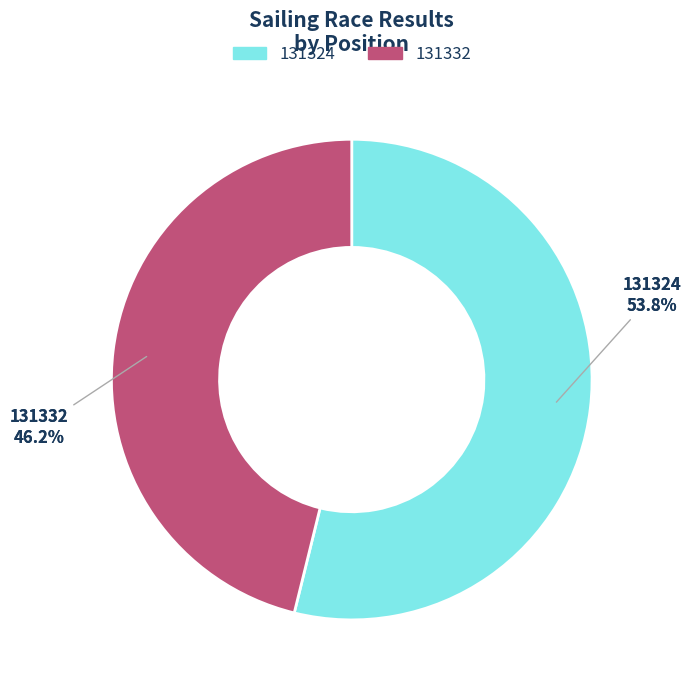

What is the total percentage of 131324 and 131332?

100.0%